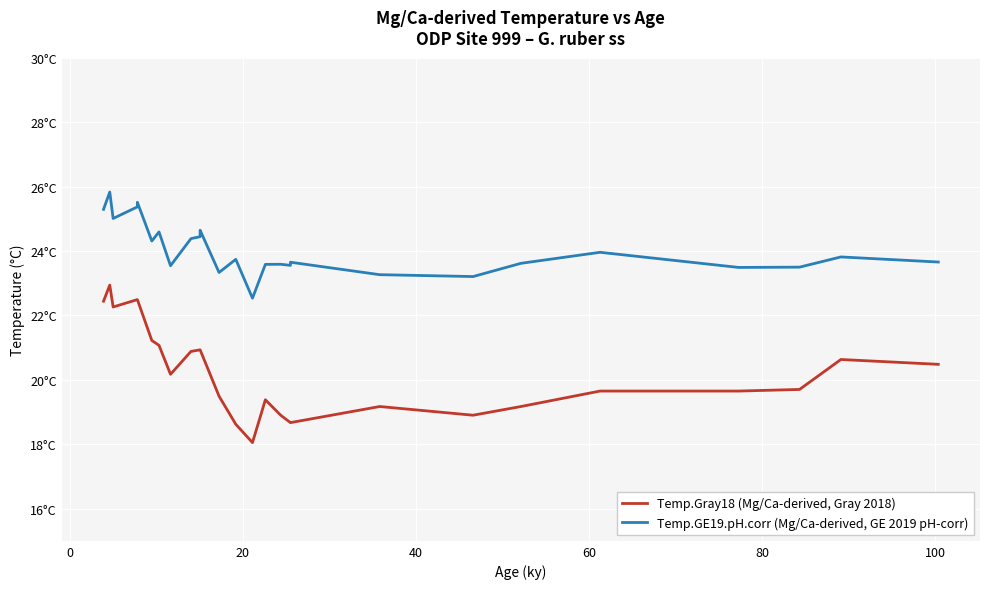

How many categories are shown in the chart?

26